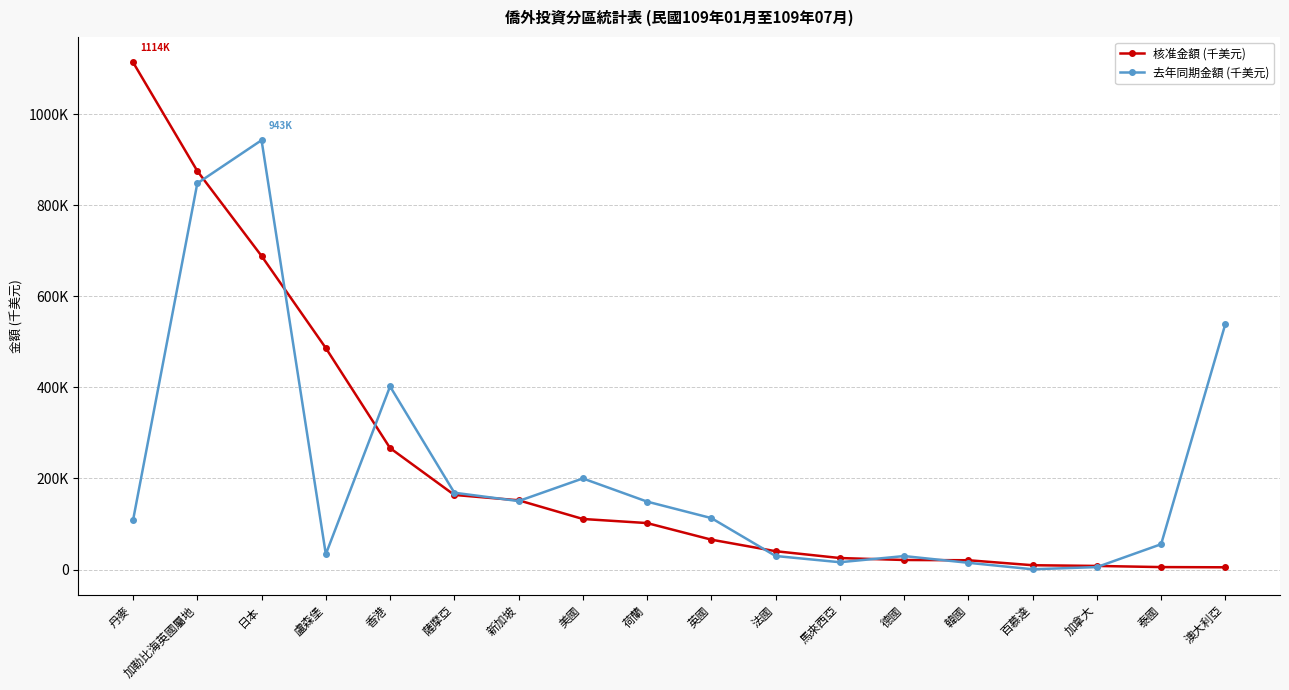

What are all the series names shown in the legend?

核准金額 (千美元), 去年同期金額 (千美元)